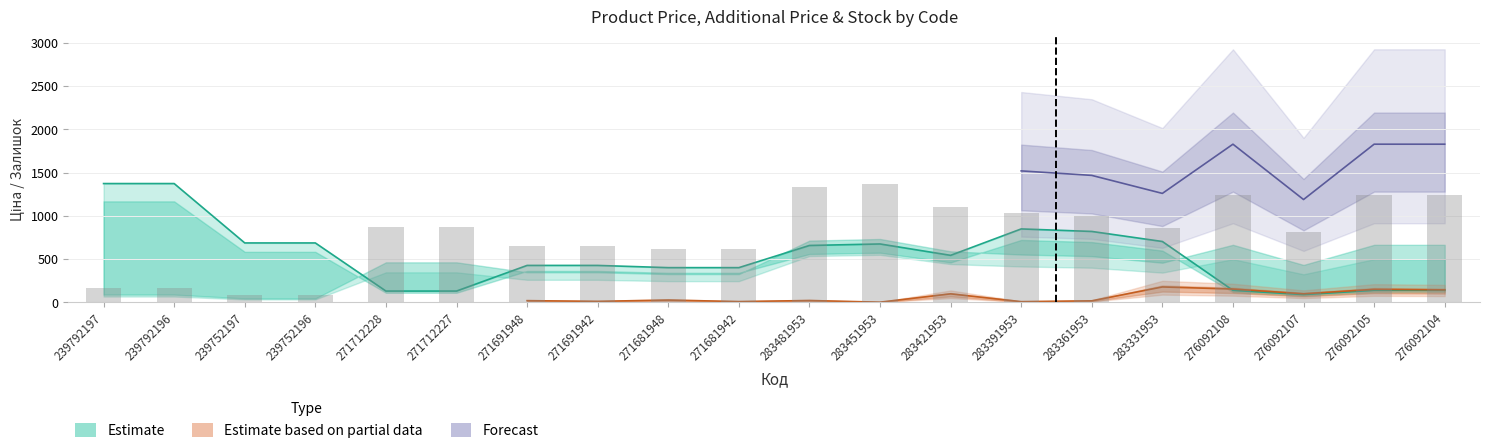

What is the sum of all Доп. ціна values?

10791.6